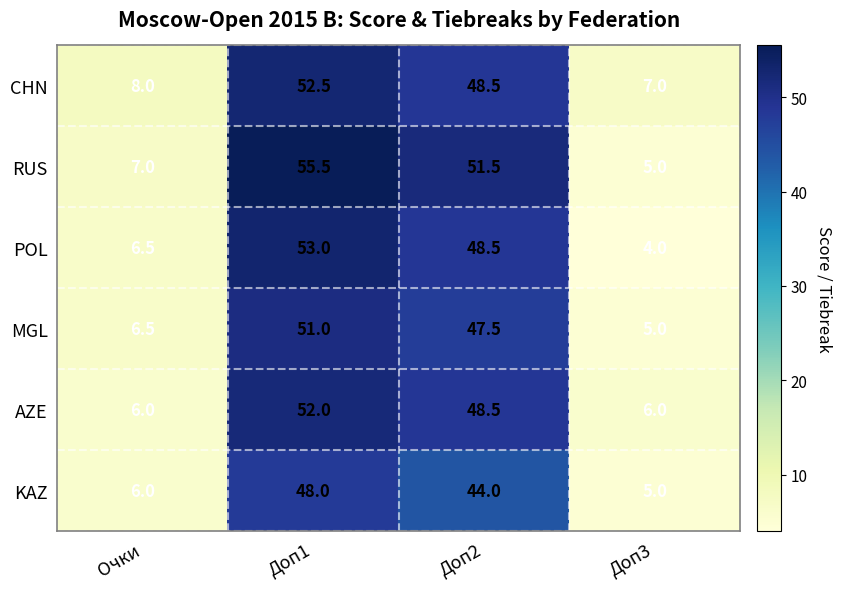

What is the difference between the highest and lowest values at Доп3?

3.0